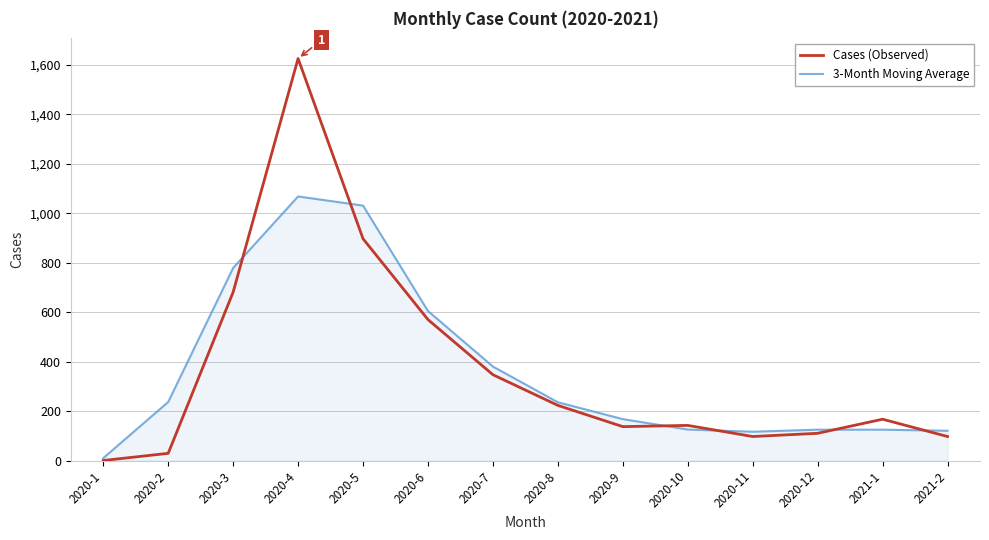

What is the total value across all series at 2020-2?

265.7